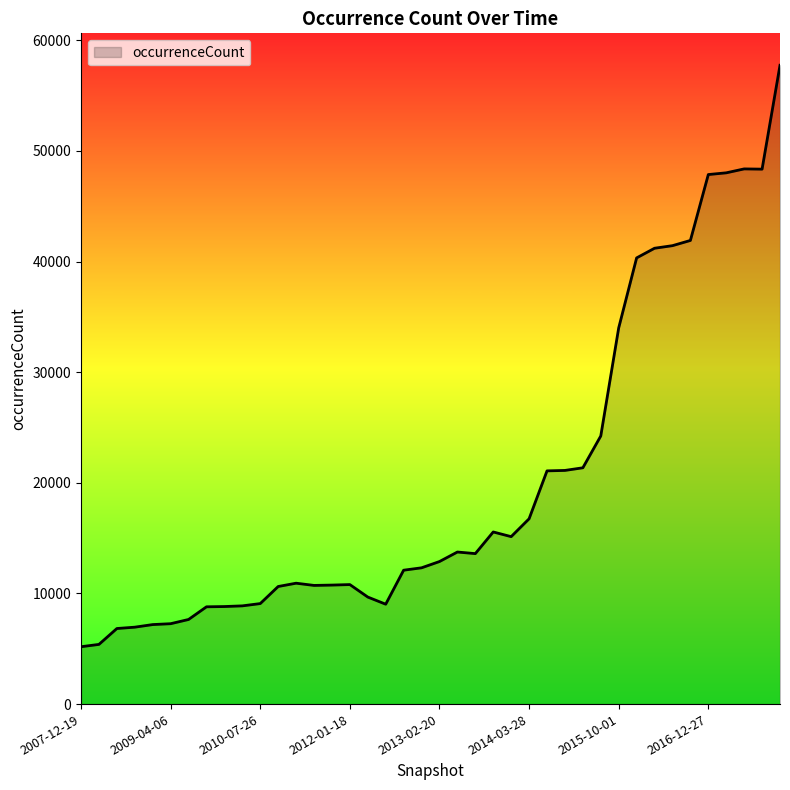

What is the maximum value shown in the chart?

57741